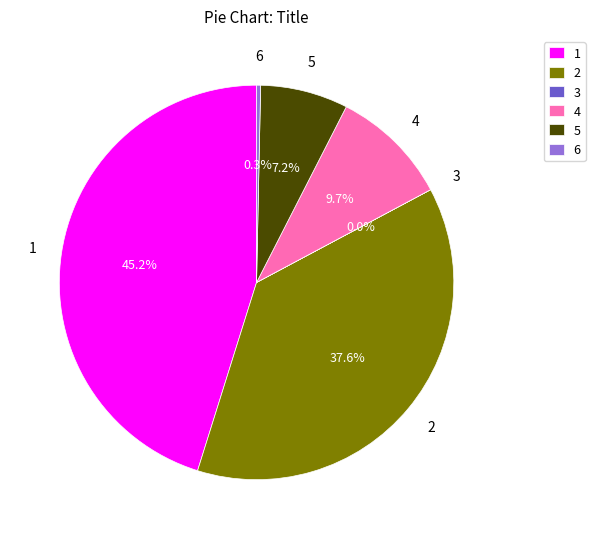

Between 5 and 4, which is larger?

4